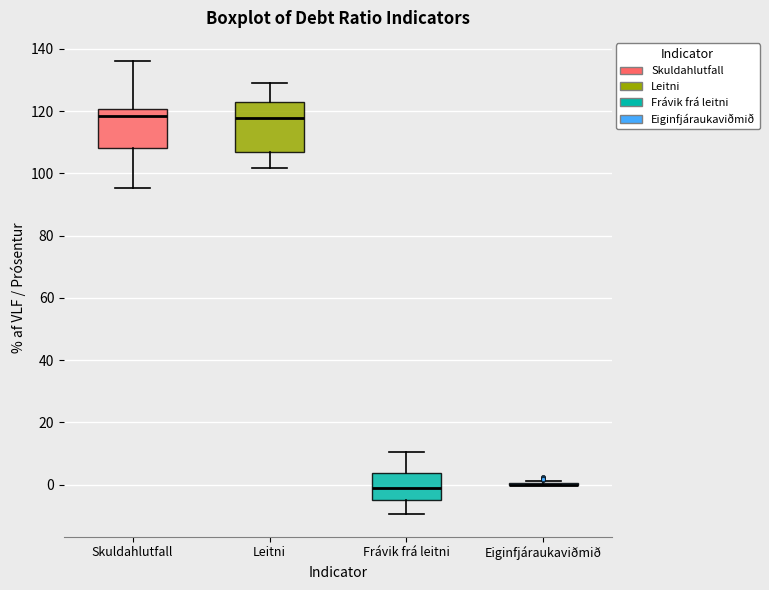

Which box is the tallest, from its lower edge to its upper edge?

Leitni